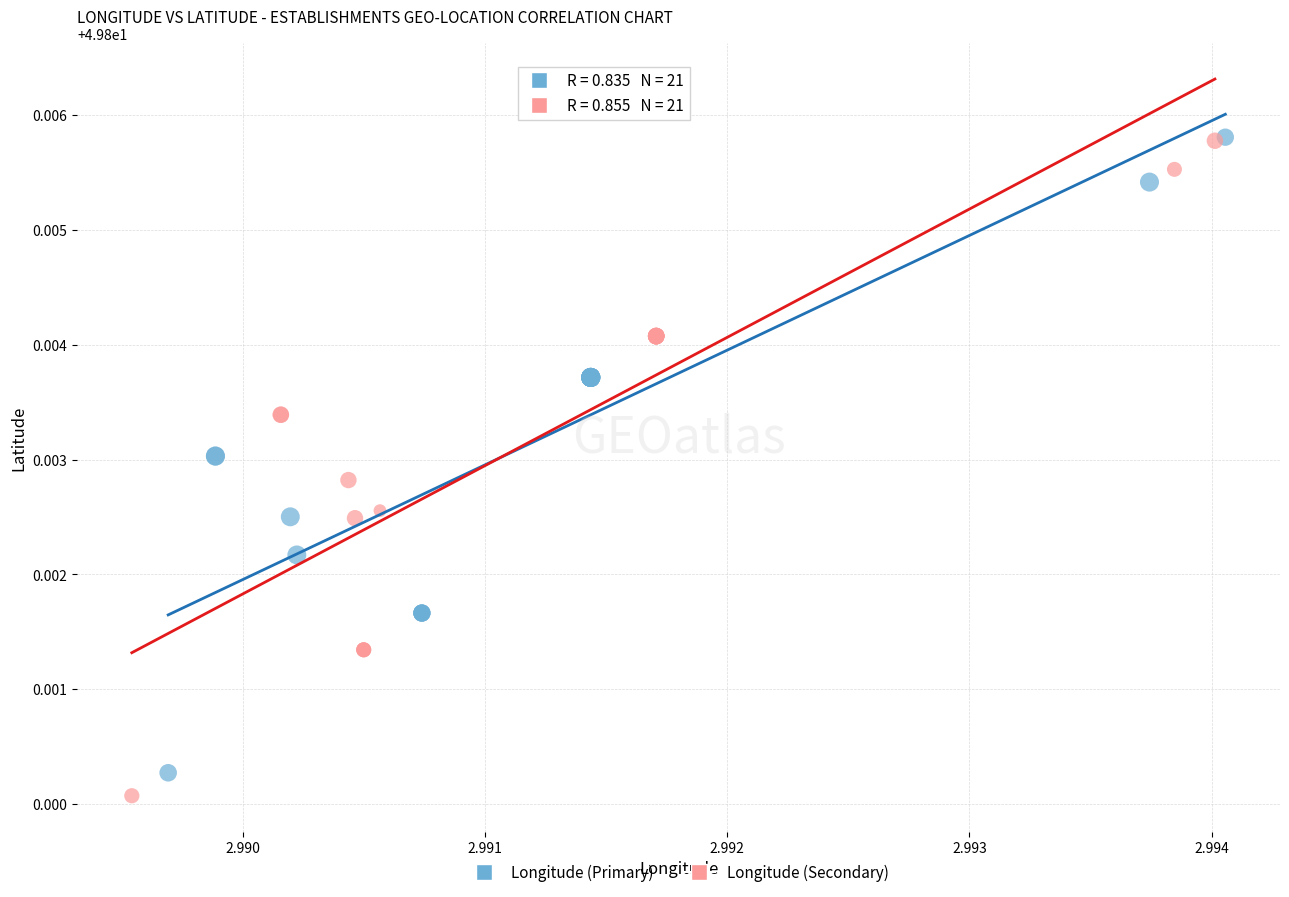

Which series reaches the minimum Y coordinate?

Longitude (Secondary)